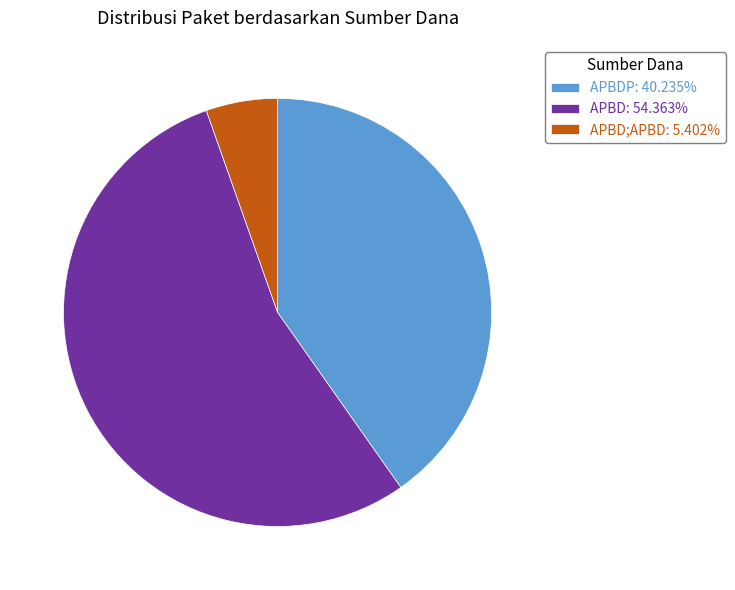

Approximately how many times larger is the value at APBDP: 40.235% compared to APBD: 54.363%?

0.7